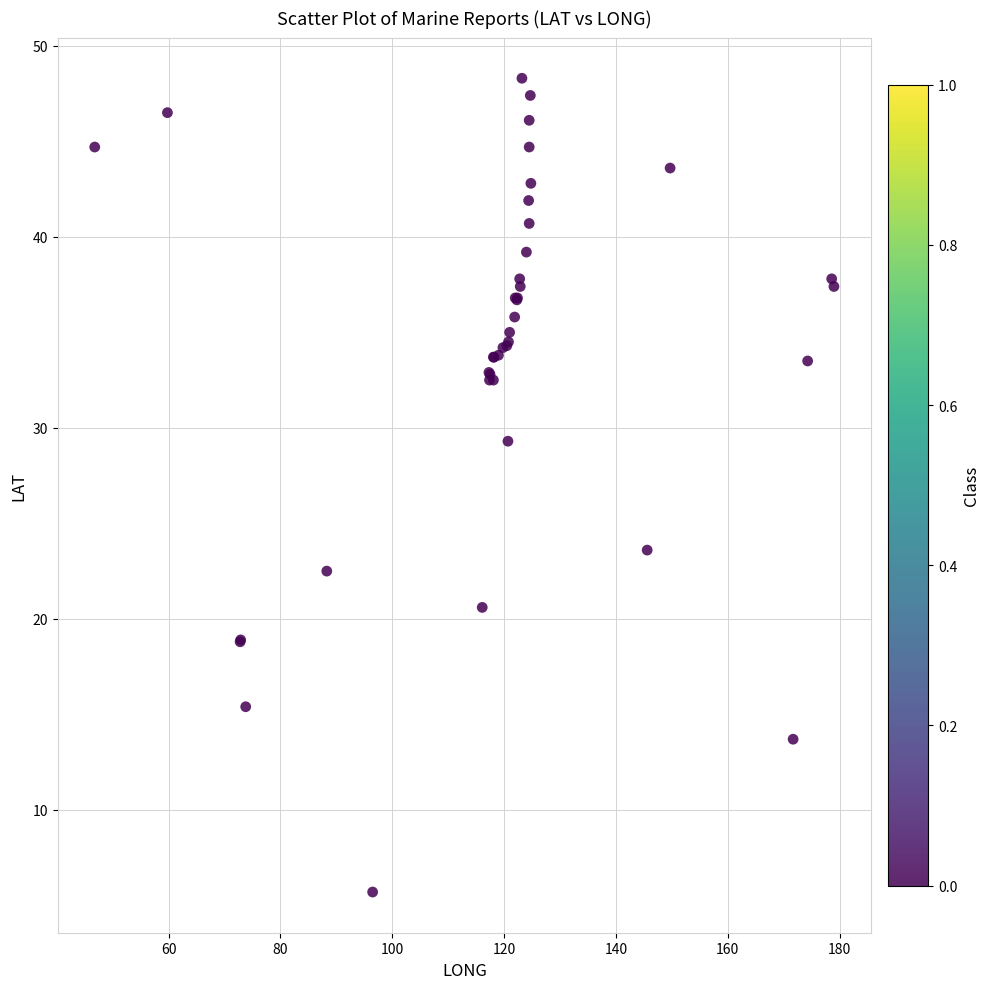

What Y value in the scatter plot is closest to 27?

29.3